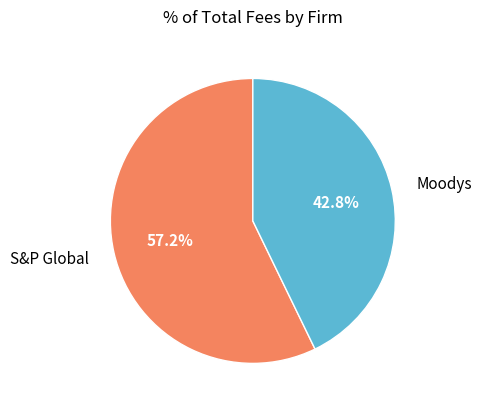

True or false: Moodys accounts for 52% of the total.

False